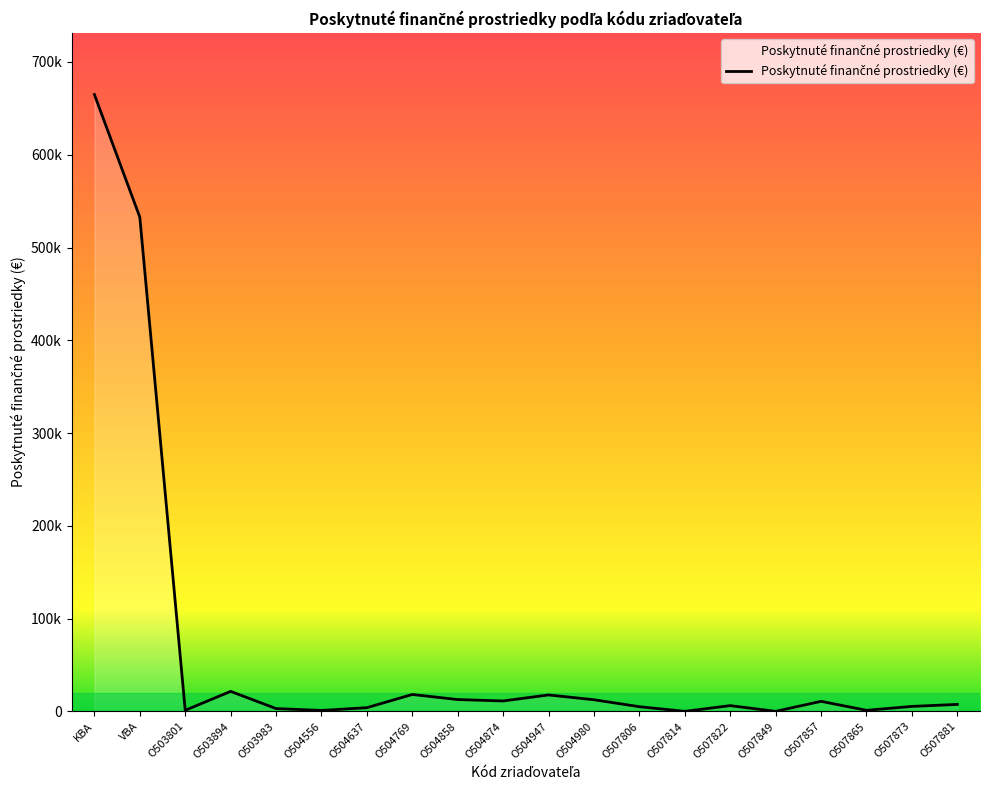

What is the label of the 2nd point from the right?

O507873